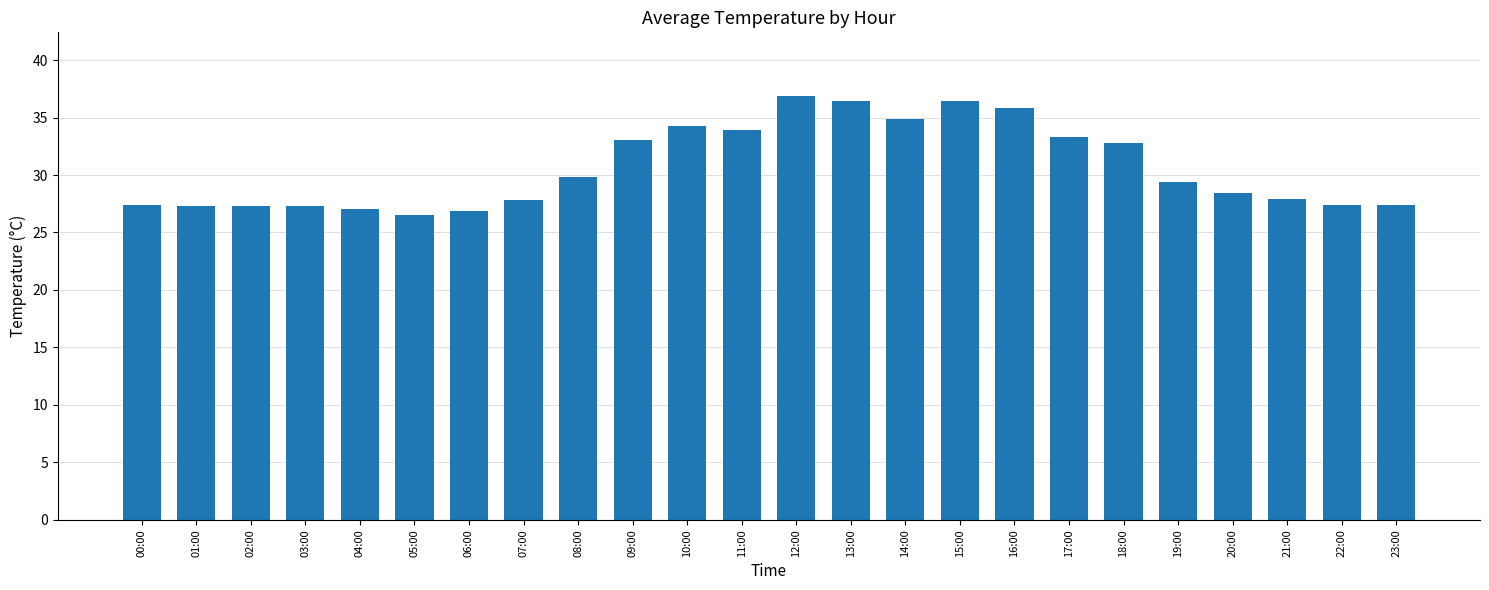

Are the bars grouped side by side (vs. stacked)?

No